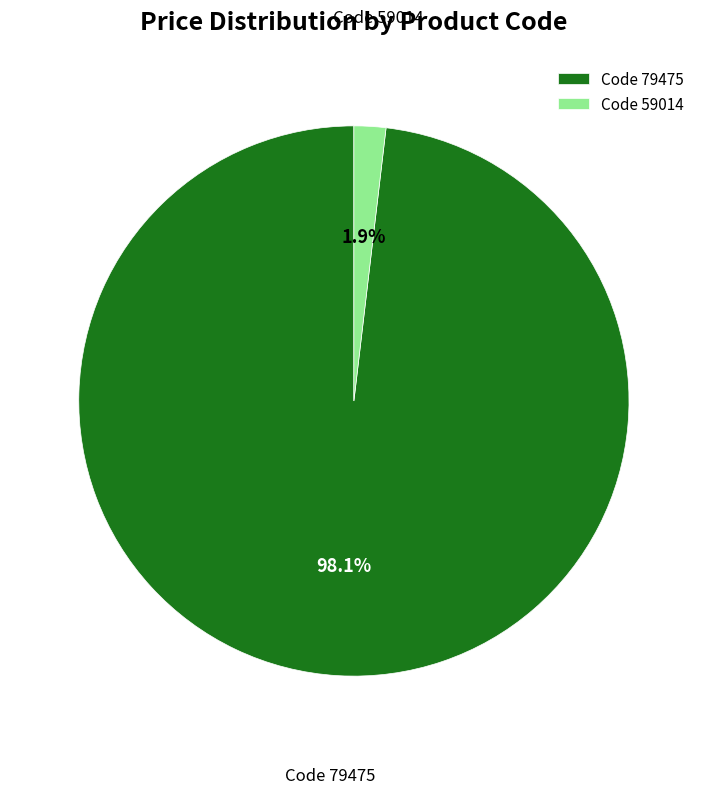

What is the smallest slice in the pie chart?

Code 59014